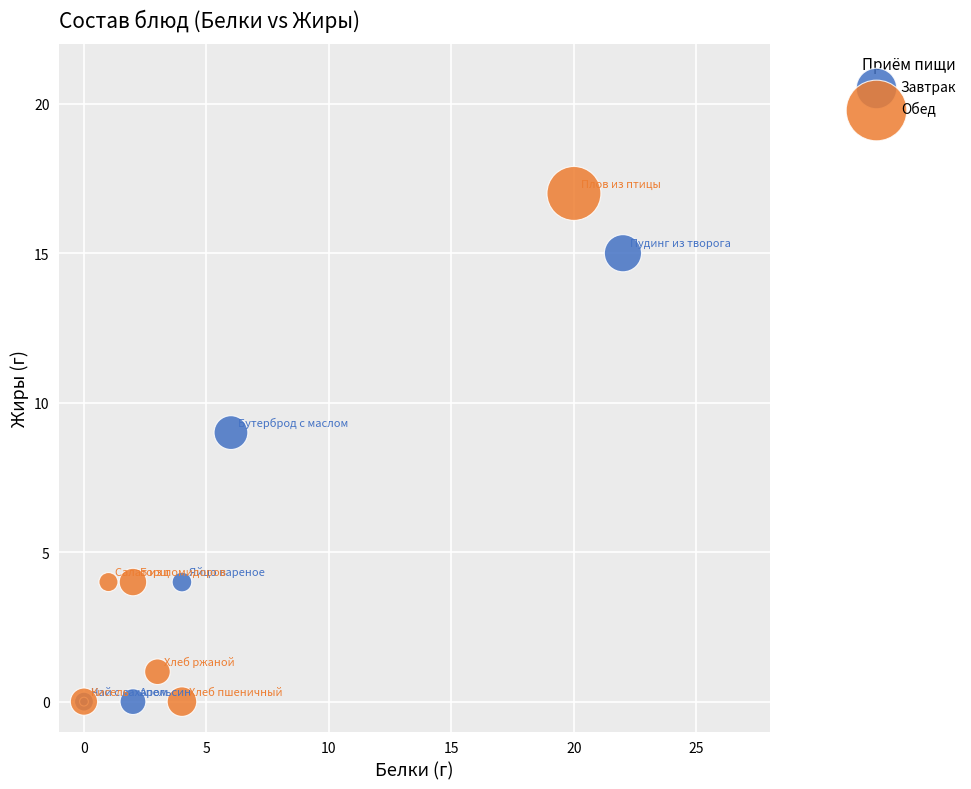

Which series reaches the maximum Y coordinate?

Обед